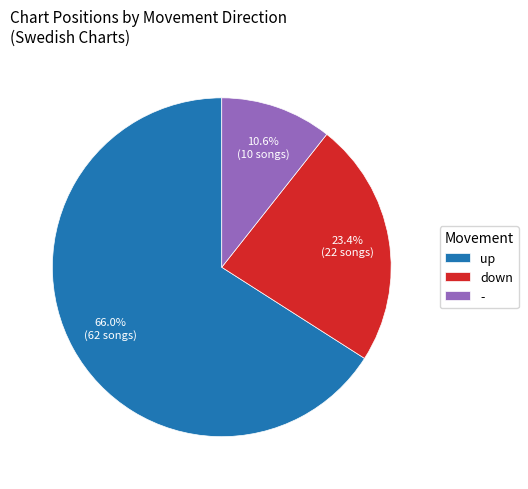

What percentage is the down slice, to the nearest percent?

23%